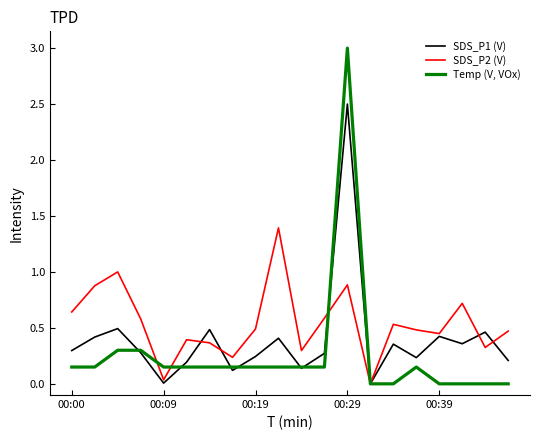

Which series has the widest spread of values?

Temp (V, VOx)